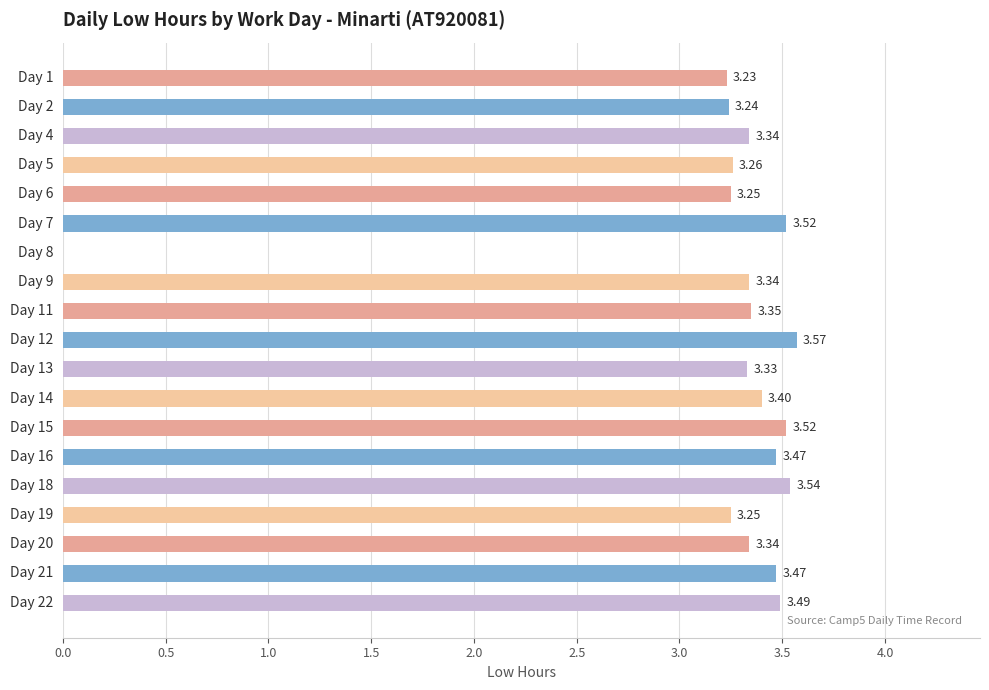

What is the sum of the values at Day 18 and Day 16?

7.0